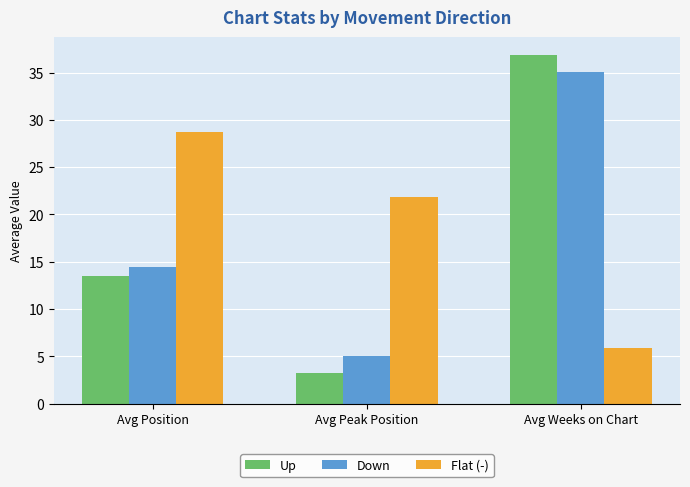

Count the number of data series in this chart.

3